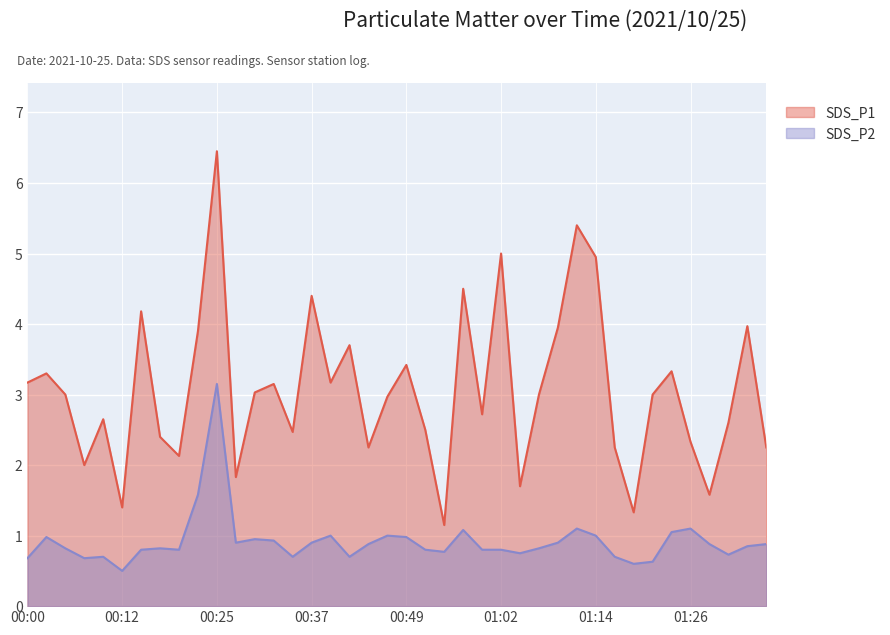

The value of SDS_P1 at 00:30 is 5.1. True or false?

False